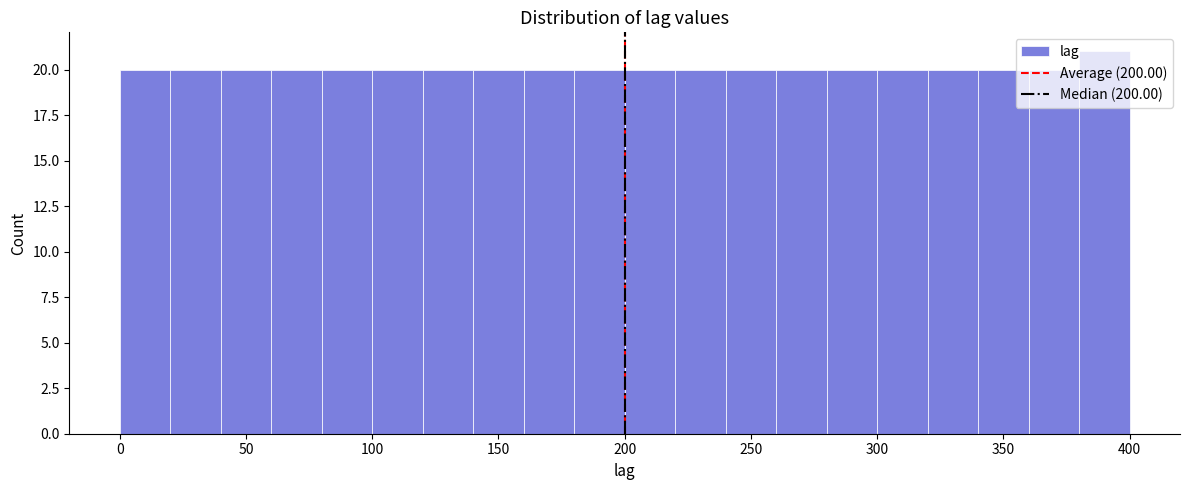

Reading left to right, transcribe this chart: for each bar, give the range it covers on the x-axis and its height. The values are not printed on the chart, so give them approximately, as read against the axis.

0 to 20: 20
20 to 40: 20
40 to 60: 20
60 to 80: 20
80 to 100: 20
100 to 120: 20
120 to 140: 20
140 to 160: 20
160 to 180: 20
180 to 200: 20
200 to 220: 20
220 to 240: 20
240 to 260: 20
260 to 280: 20
280 to 300: 20
300 to 320: 20
320 to 340: 20
340 to 360: 20
360 to 380: 20
380 to 400: 21